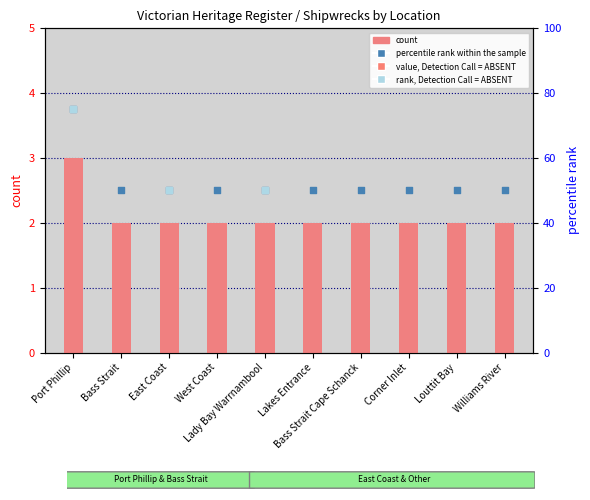

What is the change in value from Port Phillip to Corner Inlet?

-1